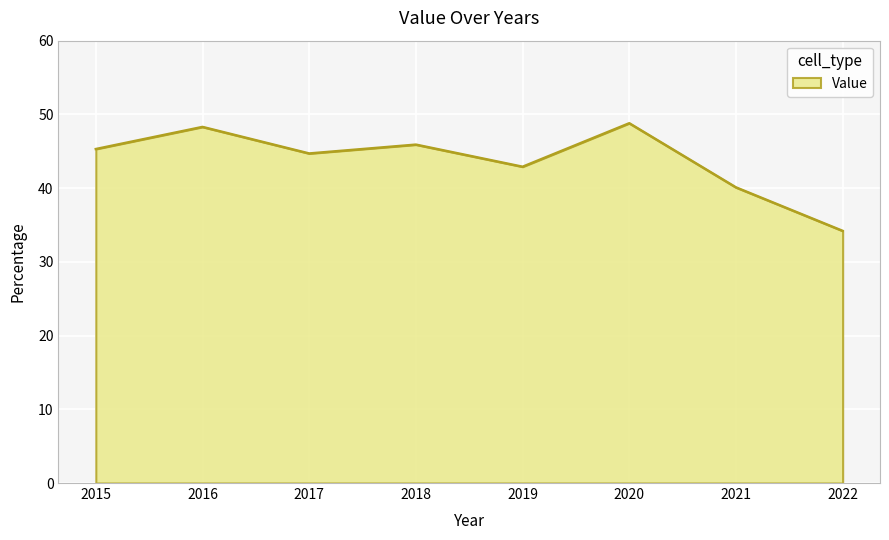

True or false: the data shows 48.8 at 2020.

True